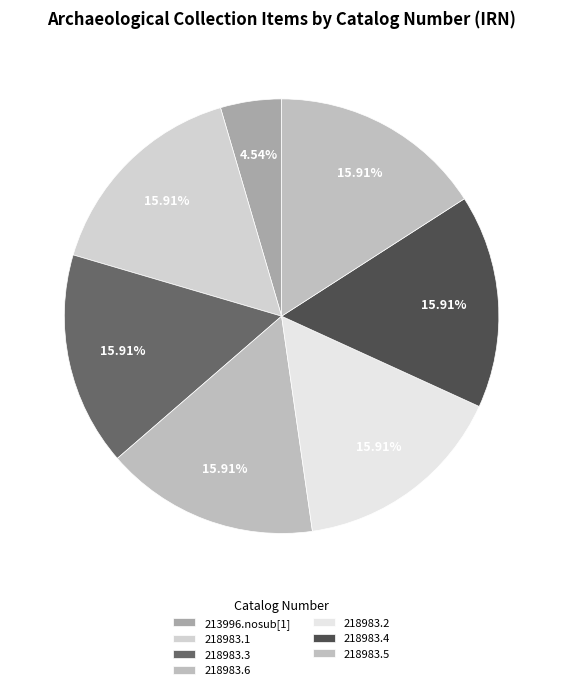

How many segments does this pie chart have?

7